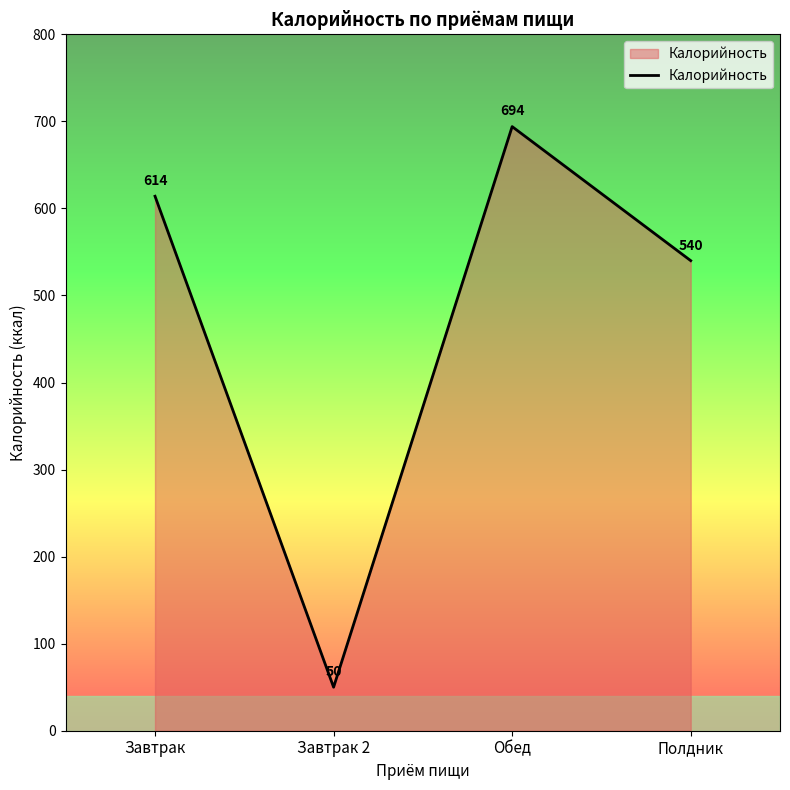

What is the sum of the values at Обед and Завтрак 2?

744